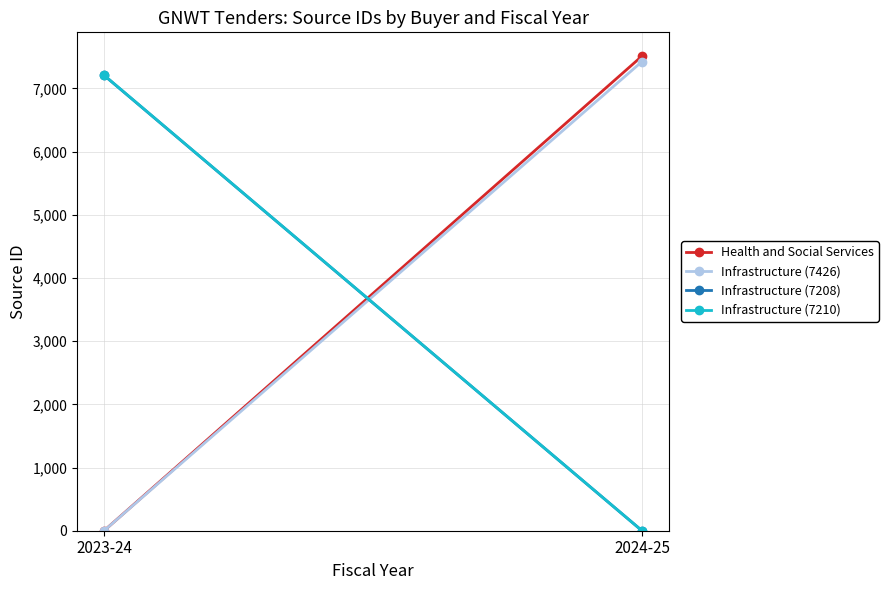

What are all the series names shown in the legend?

Health and Social Services, Infrastructure (7426), Infrastructure (7208), Infrastructure (7210)